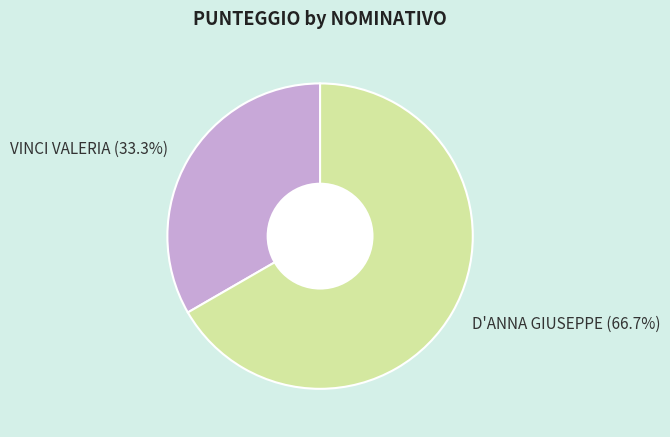

How many segments does this pie chart have?

2